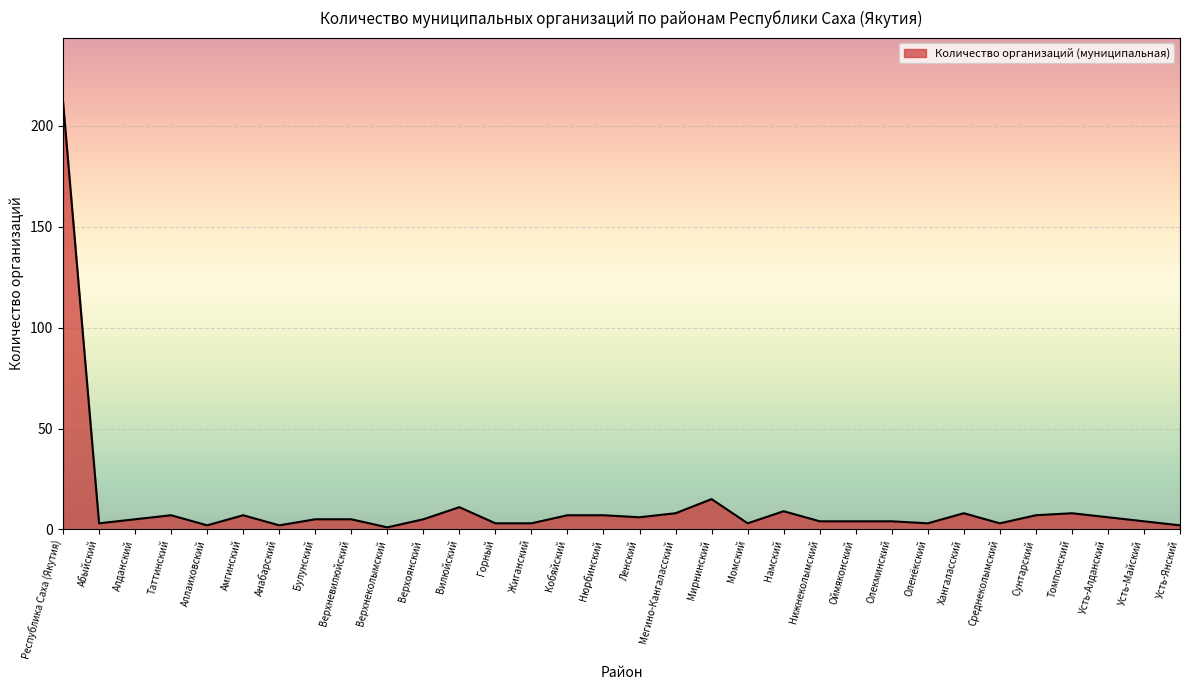

Reading left to right, extract all data points from this chart.

Республика Саха (Якутия)=212	Абыйский=3	Алданский=5	Таттинский=7	Аллаиховский=2	Амгинский=7	Анабарский=2	Булунский=5	Верхневилюйский=5	Верхнеколымский=1	Верхоянский=5	Вилюйский=11	Горный=3	Жиганский=3	Кобяйский=7	Нюрбинский=7	Ленский=6	Мегино-Кангаласский=8	Мирнинский=15	Момский=3	Намский=9	Нижнеколымский=4	Оймяконский=4	Олекминский=4	Оленёкский=3	Хангаласский=8	Среднеколымский=3	Сунтарский=7	Томпонский=8	Усть-Алданский=6	Усть-Майский=4	Усть-Янский=2